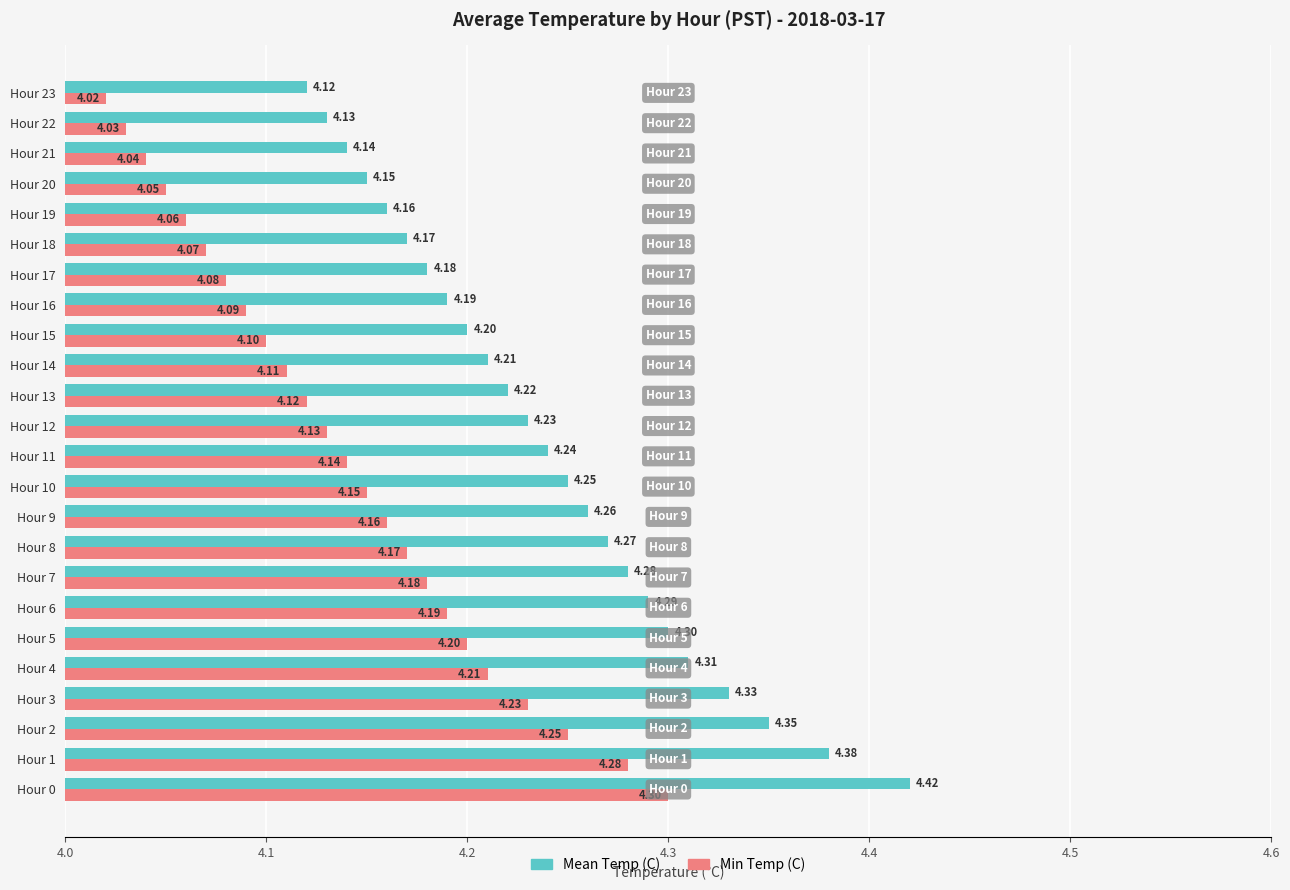

At which label does Mean Temp (C) reach its minimum?

Hour 23